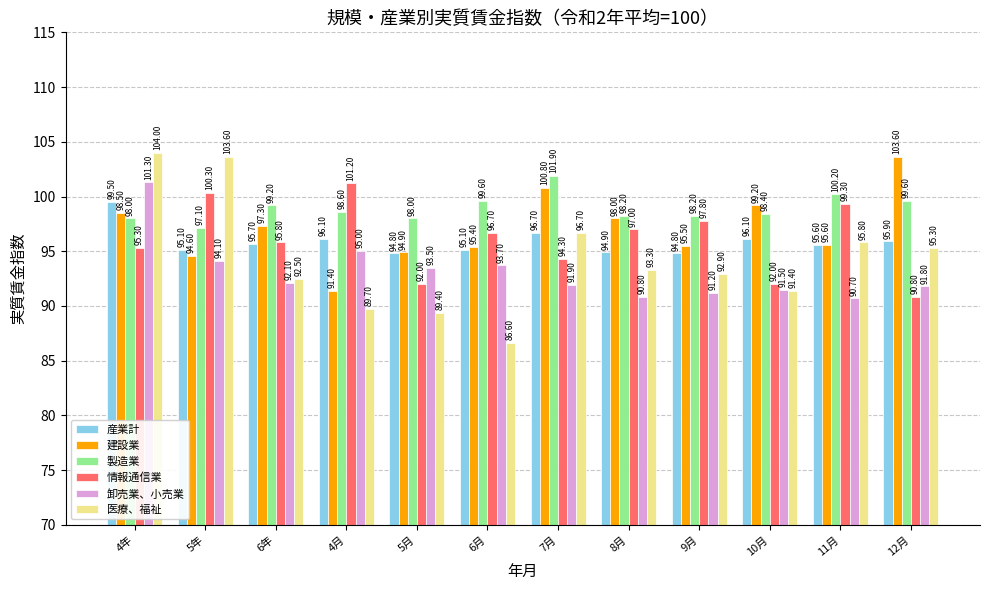

Rank the series by their maximum value, from lowest to highest.

産業計, 情報通信業, 卸売業、小売業, 製造業, 建設業, 医療、福祉